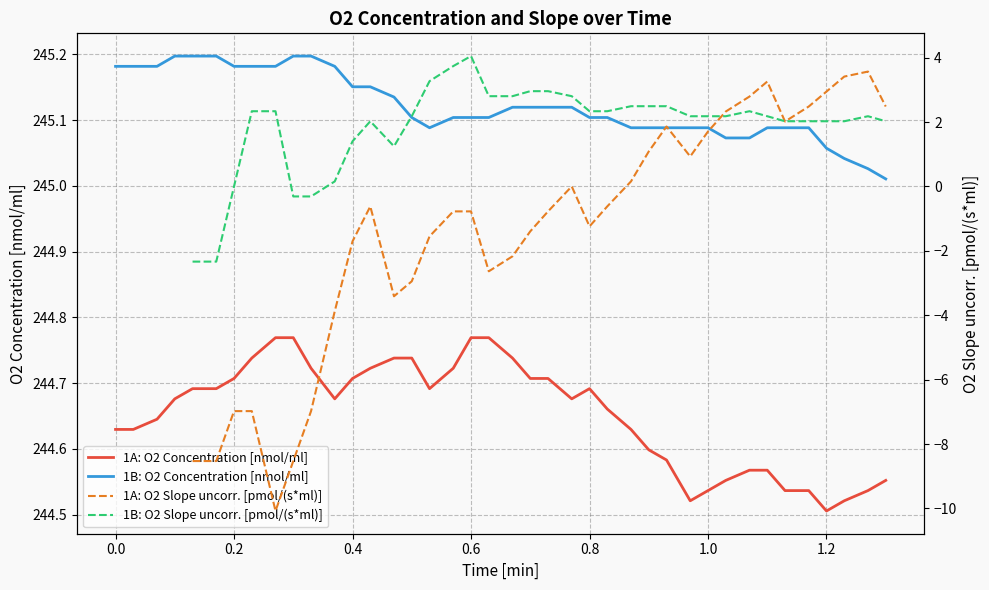

True or false: 1B: O2 Concentration [nmol/ml] has a value of 128.4 at 0.0.

False